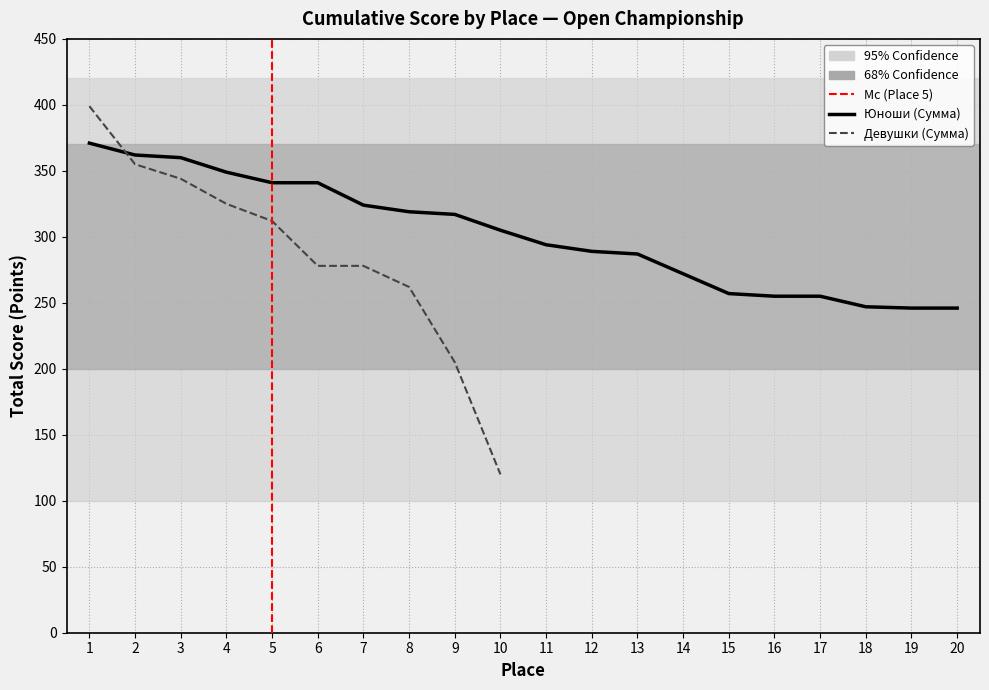

Rank the categories by value from lowest to highest.

19, 20, 18, 16, 17, 15, 14, 13, 12, 11, 10, 9, 8, 7, 5, 6, 4, 3, 2, 1